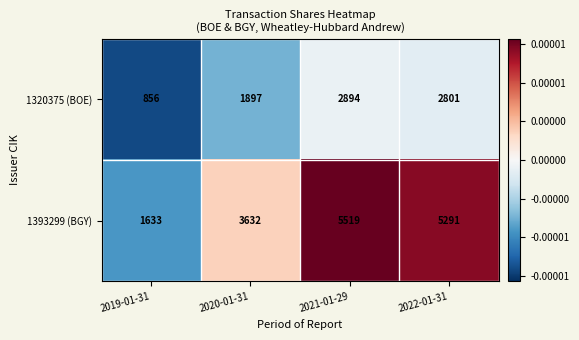

Which series has the widest spread of values?

1393299 (BGY)